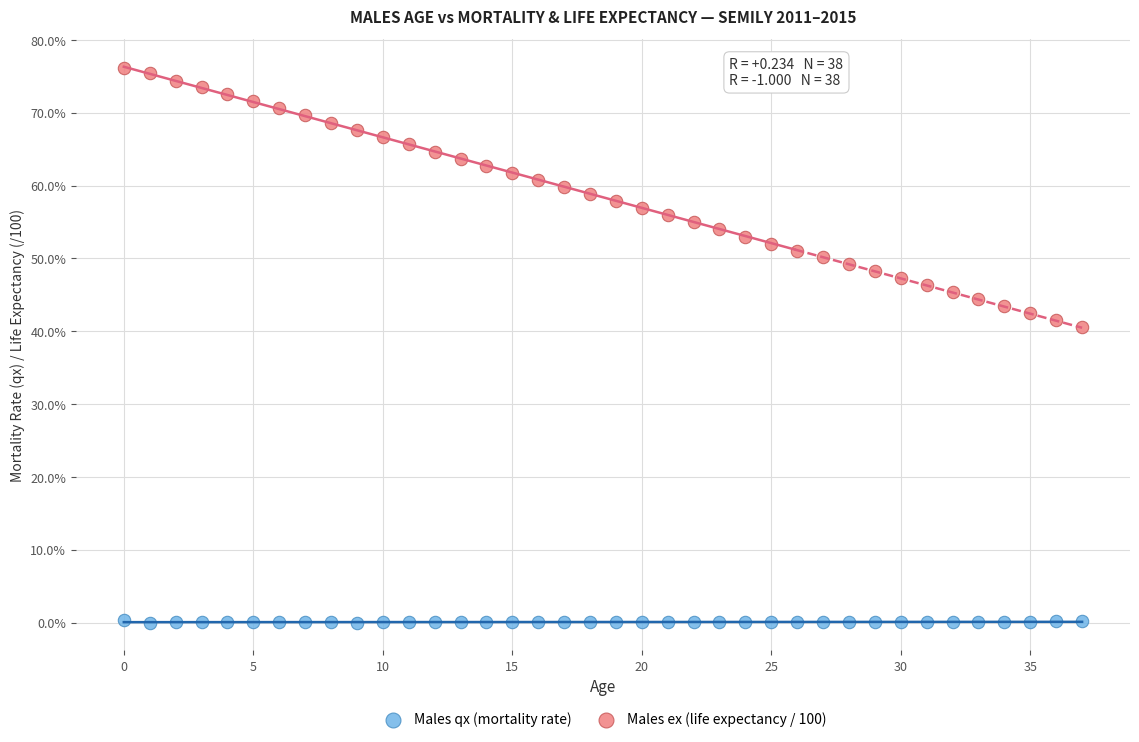

Which series contains the lowest Y value?

Males qx (mortality rate)